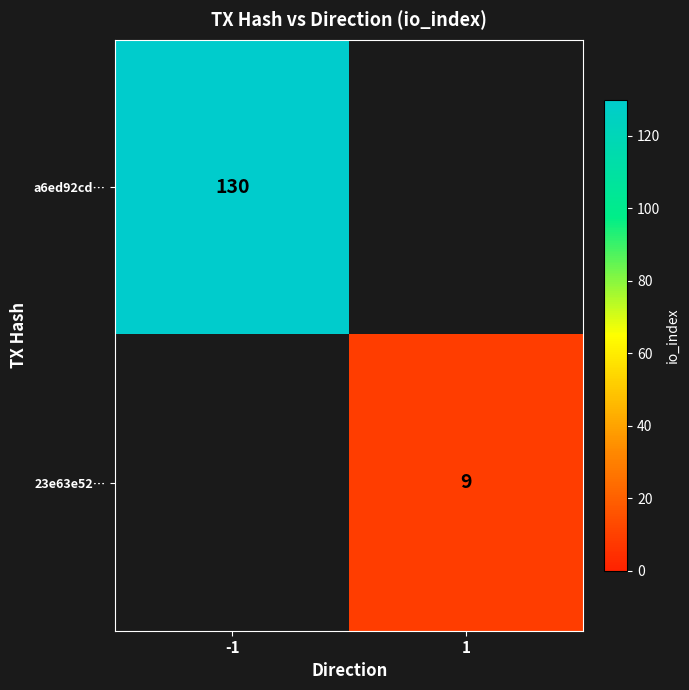

Is it true that 23e63e52… equals 15 at 1?

False